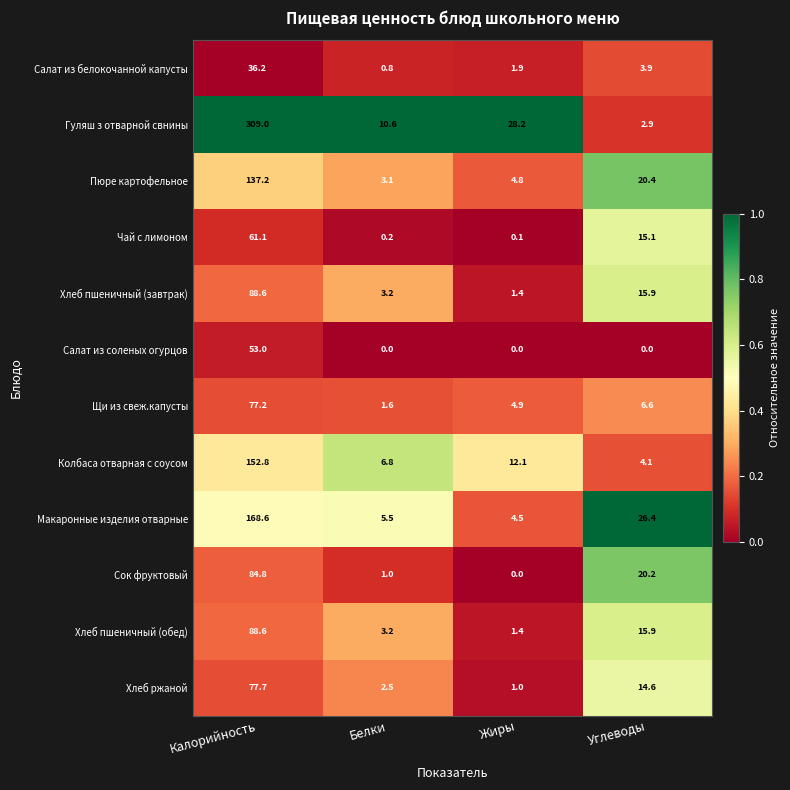

Between Белки and Углеводы, which series saw the biggest shift?

Макаронные изделия отварные